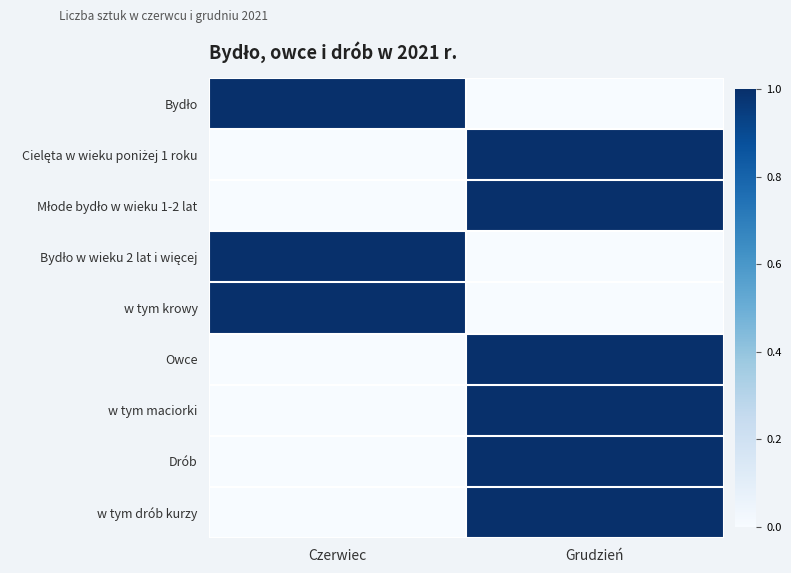

List the series in order of their peak value, highest first.

Bydło, Cielęta w wieku poniżej 1 roku, Młode bydło w wieku 1-2 lat, Bydło w wieku 2 lat i więcej, w tym krowy, Owce, w tym maciorki, Drób, w tym drób kurzy